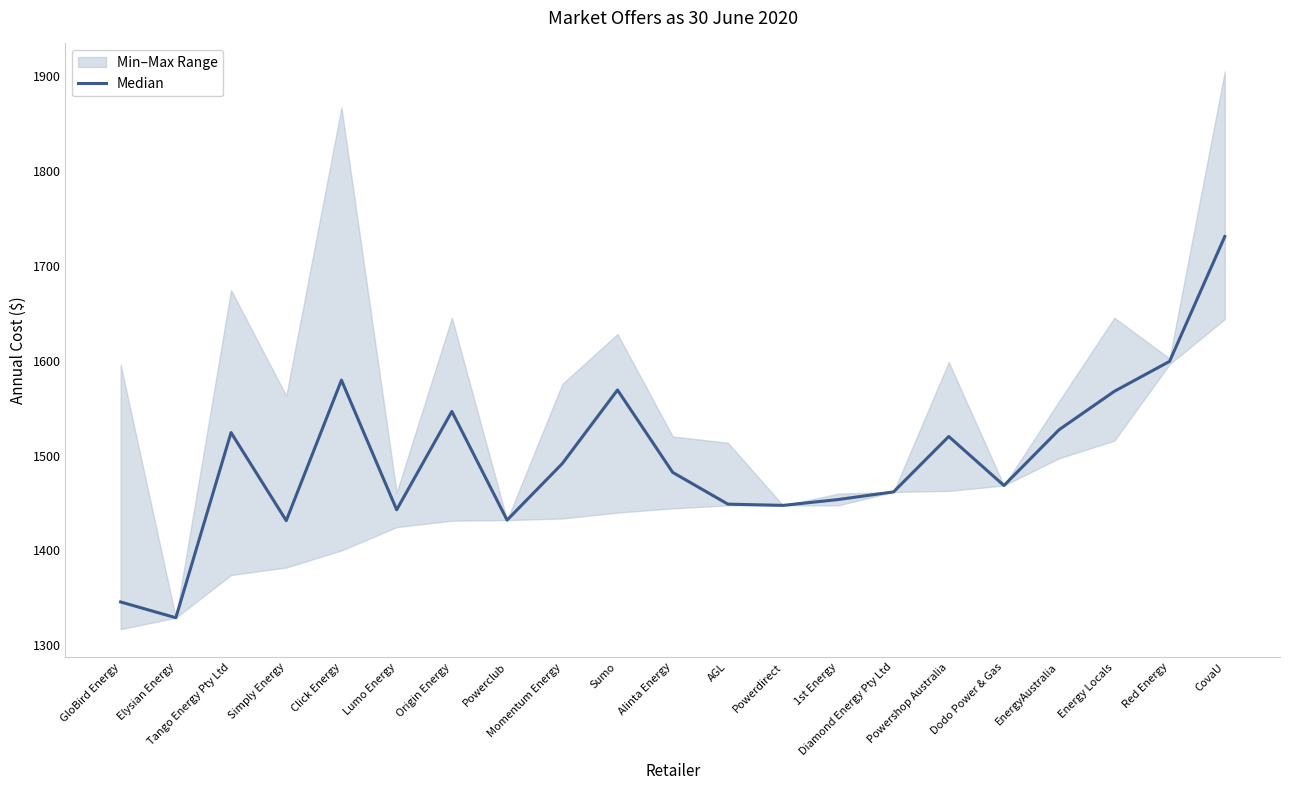

What is the difference between the maximum and minimum values?

401.6